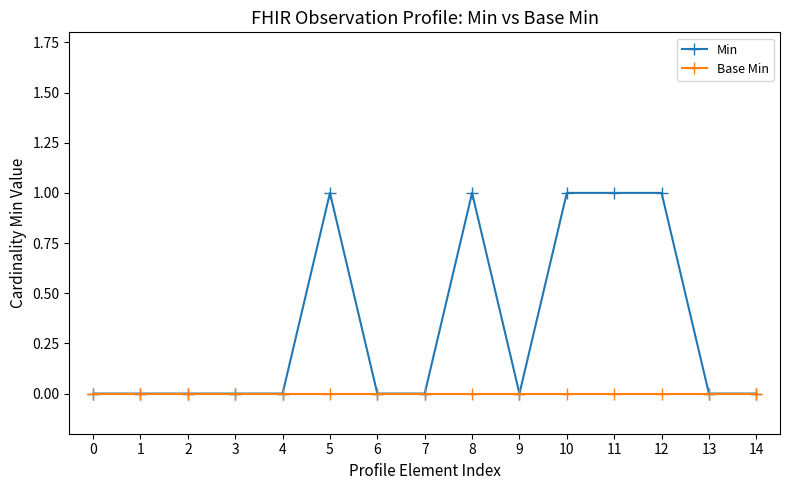

How many categories are shown in the chart?

15